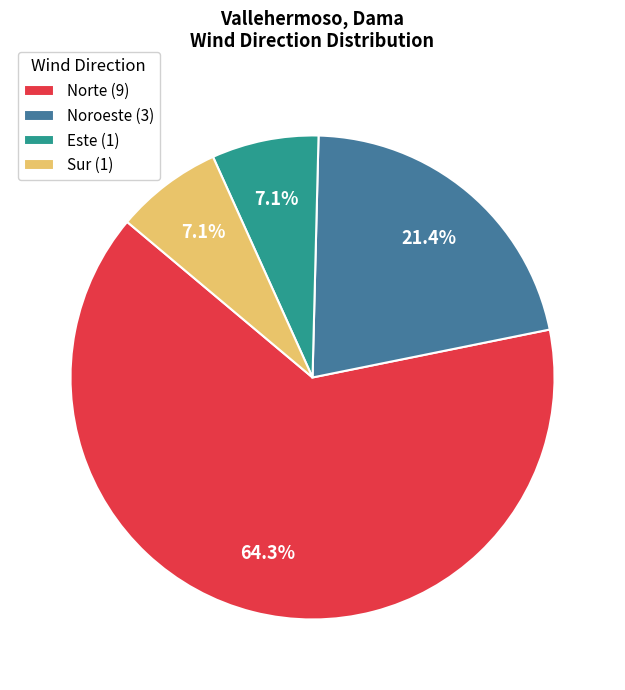

What is the majority slice?

Norte (9)